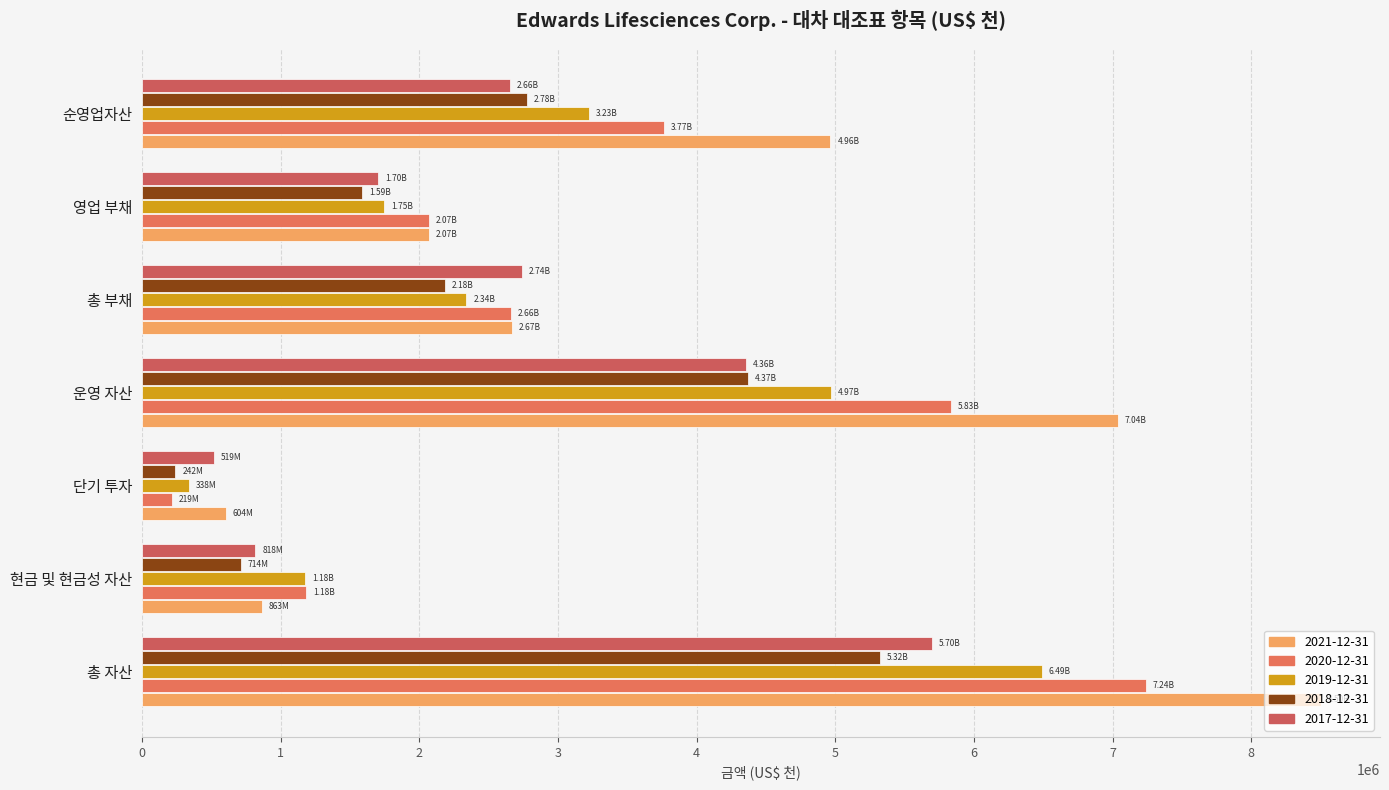

Is it true that 2019-12-31 equals 1745400 at 영업 부채?

True